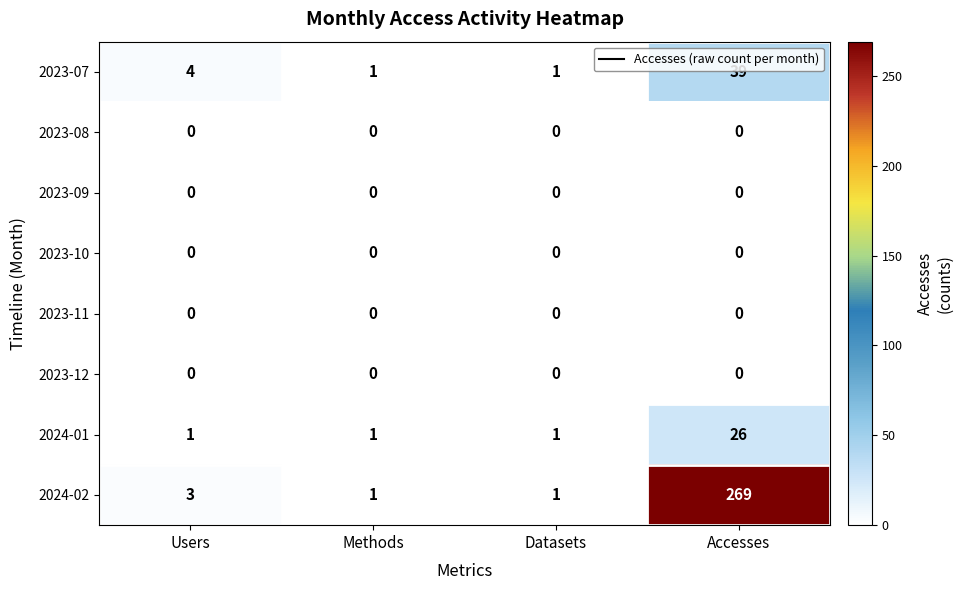

Which series has the largest range (max minus min)?

2024-02